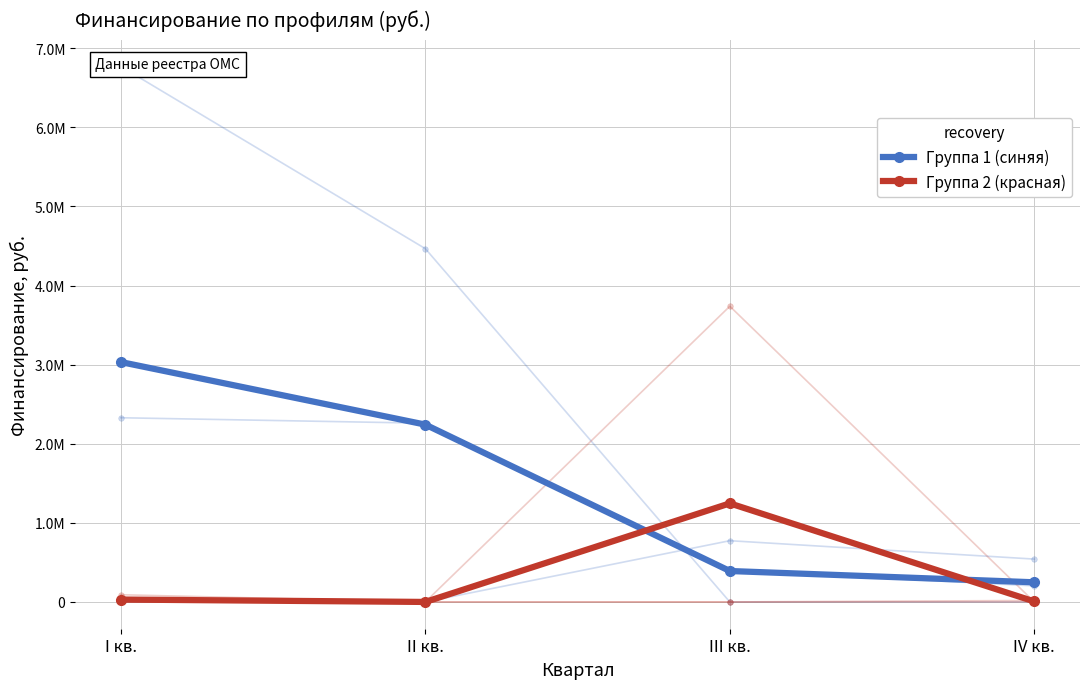

Rank the series by their maximum value, from lowest to highest.

Группа 2 (красная), Группа 1 (синяя)